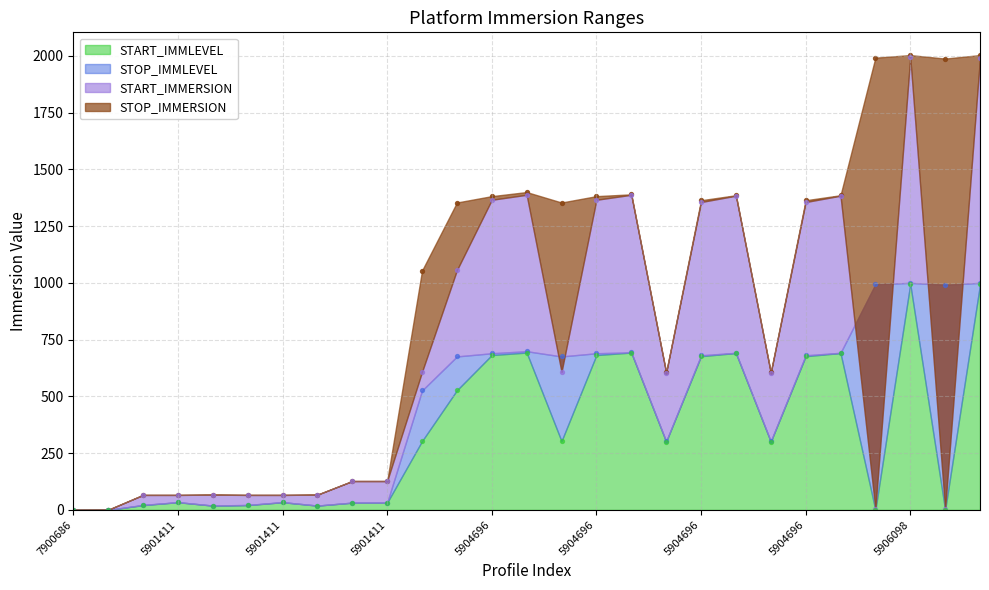

At how many categories does at least one series exceed 1639?

4